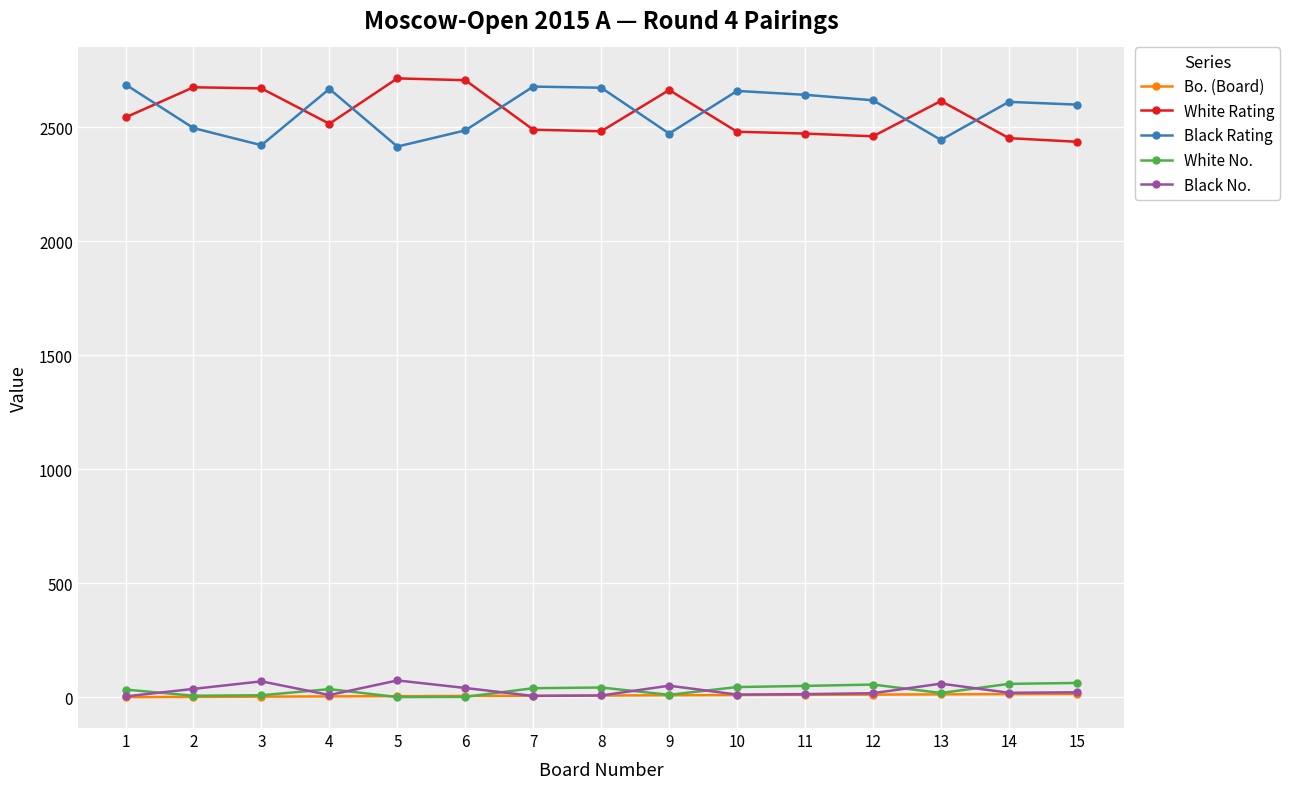

How many lines are shown in the chart?

5